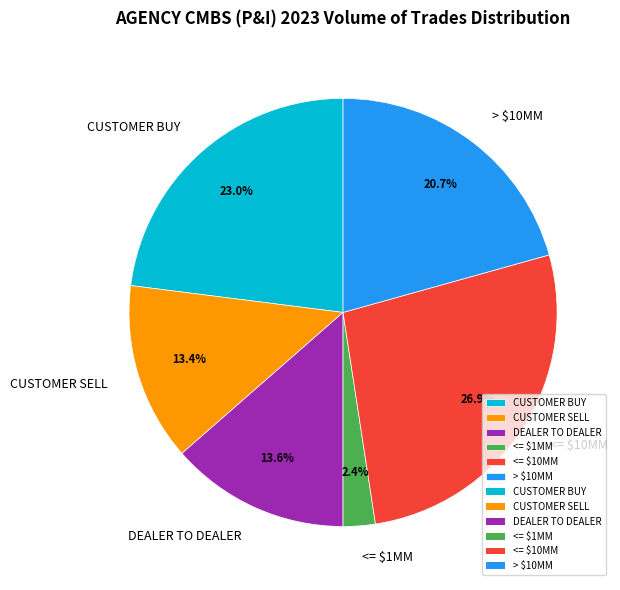

What percentage is the CUSTOMER BUY slice, to the nearest percent?

23%